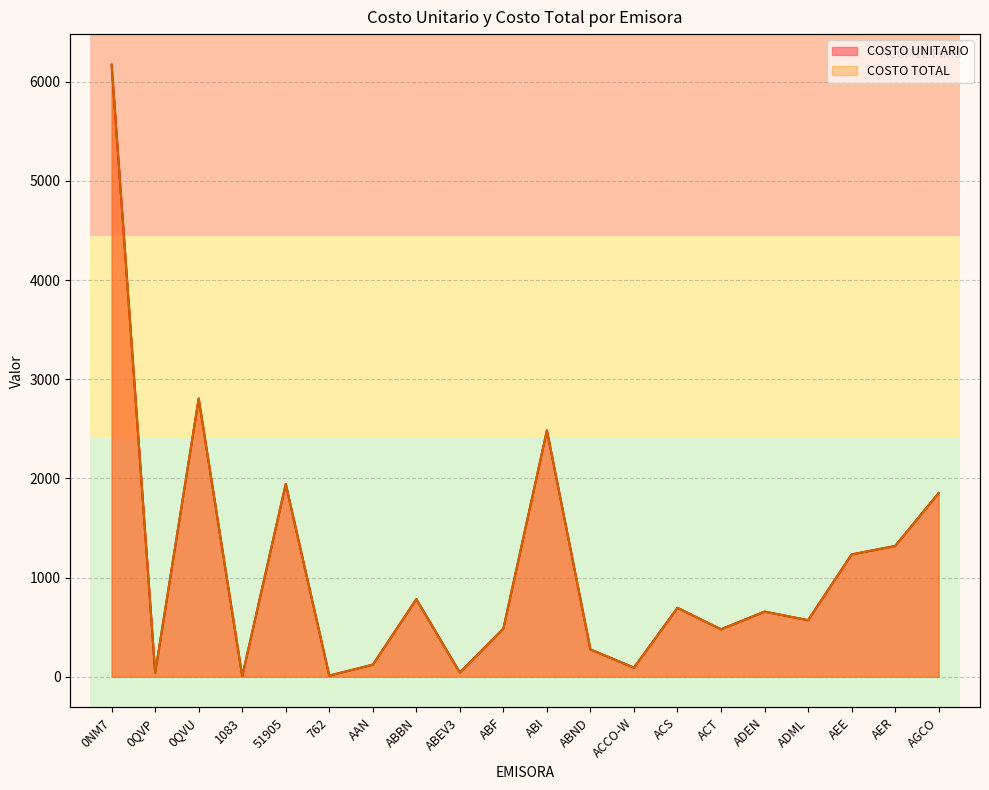

True or false: COSTO TOTAL and COSTO UNITARIO intersect in this chart.

False